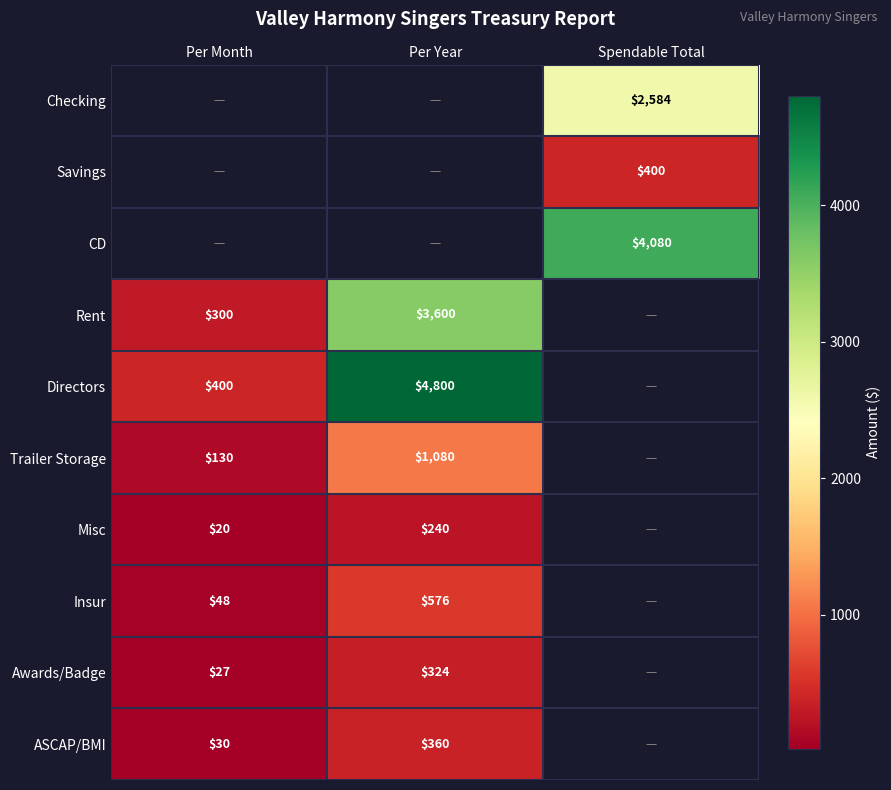

The value of Misc at Per Year is 398. True or false?

False